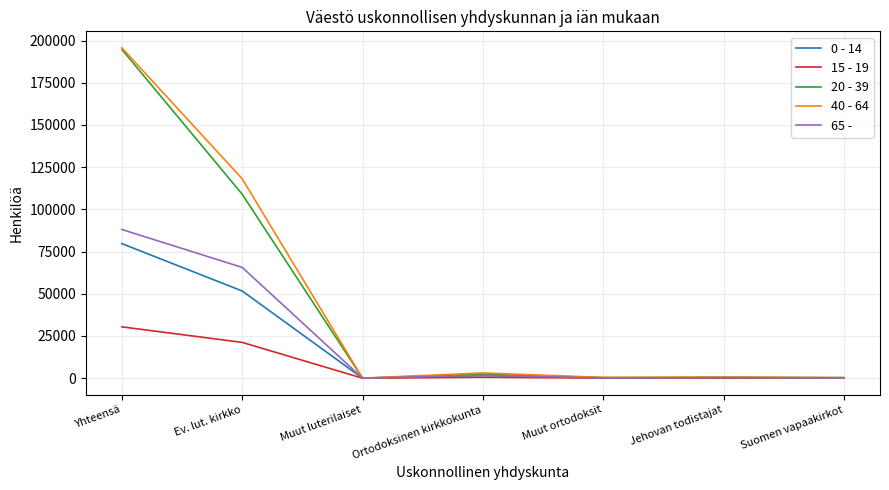

Which category has the highest value across all series?

Yhteensä